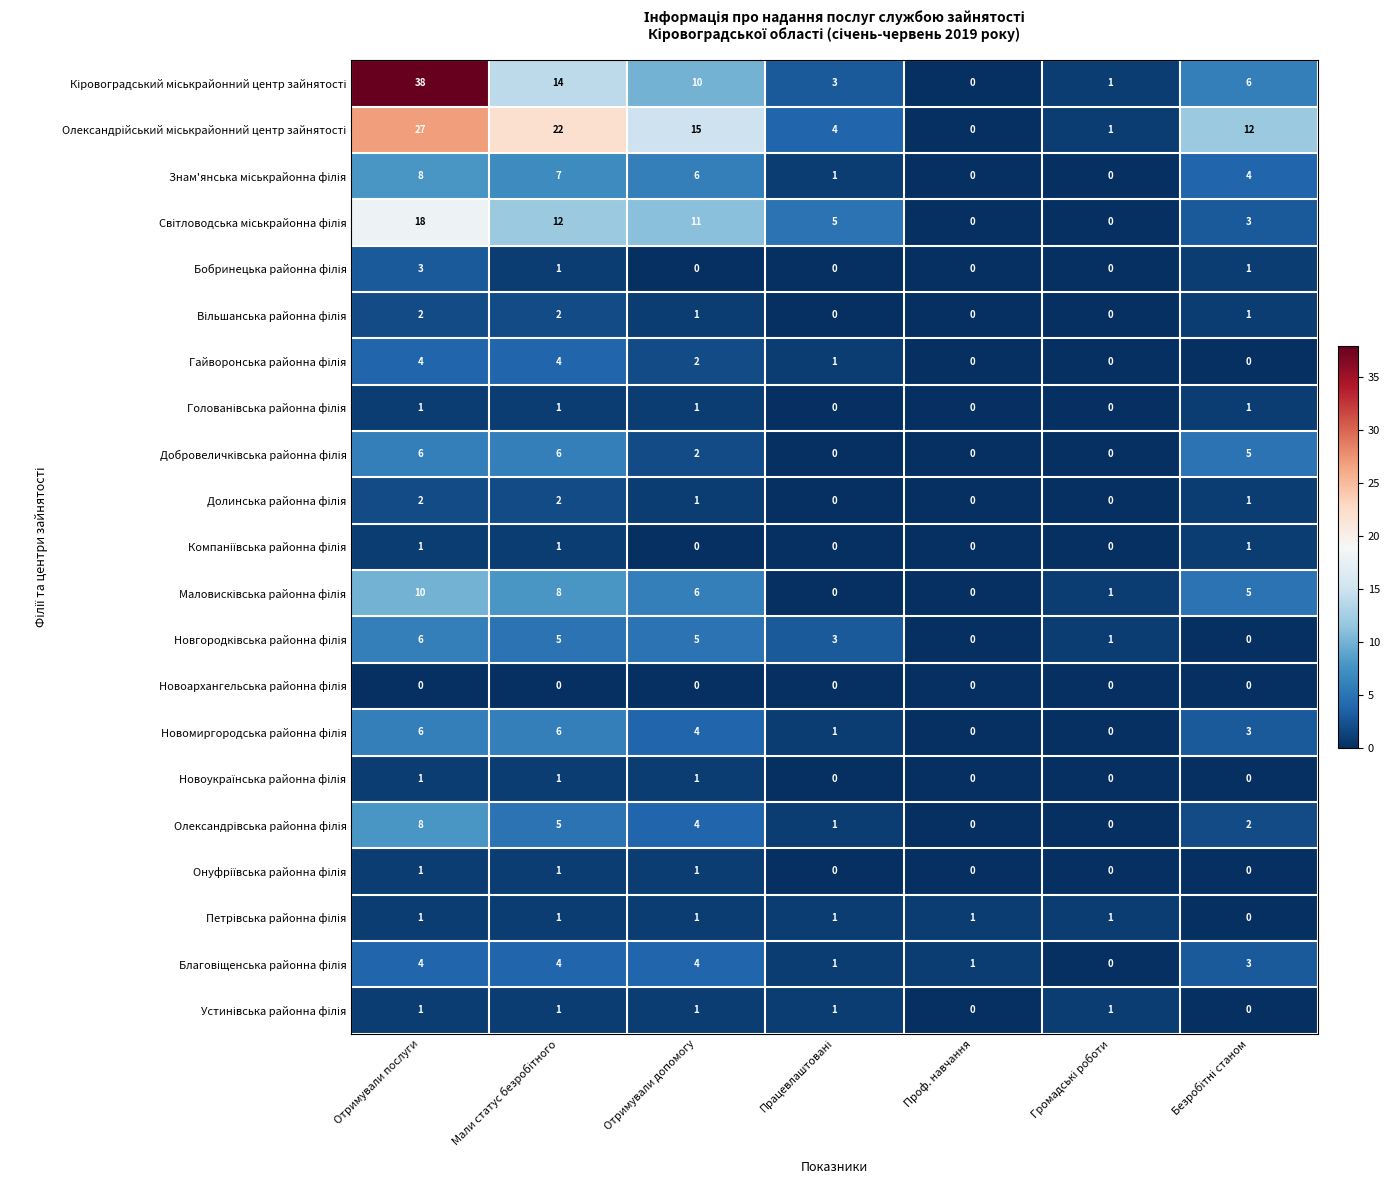

What is the total value across all series at Отримували допомогу?

76